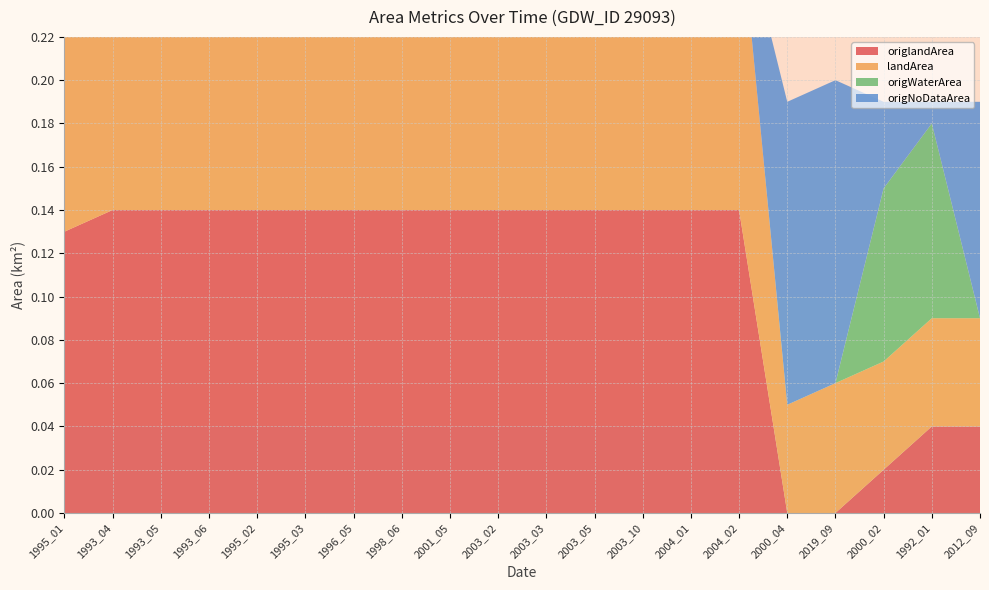

Reading left to right, transcribe all the data shown in this chart.

origlandArea: 1995_01=0.1	1993_04=0.1	1993_05=0.1	1993_06=0.1	1995_02=0.1	1995_03=0.1	1996_05=0.1	1998_06=0.1	2001_05=0.1	2003_02=0.1	2003_03=0.1	2003_05=0.1	2003_10=0.1	2004_01=0.1	2004_02=0.1	2000_04=0.0	2019_09=0.0	2000_02=0.0	1992_01=0.0	2012_09=0.0
landArea: 1995_01=0.1	1993_04=0.1	1993_05=0.1	1993_06=0.1	1995_02=0.1	1995_03=0.1	1996_05=0.1	1998_06=0.1	2001_05=0.1	2003_02=0.1	2003_03=0.1	2003_05=0.1	2003_10=0.1	2004_01=0.1	2004_02=0.1	2000_04=0.1	2019_09=0.1	2000_02=0.1	1992_01=0.1	2012_09=0.1
origWaterArea: 1995_01=0.0	1993_04=0.0	1993_05=0.0	1993_06=0.0	1995_02=0.0	1995_03=0.0	1996_05=0.0	1998_06=0.0	2001_05=0.0	2003_02=0.0	2003_03=0.0	2003_05=0.0	2003_10=0.0	2004_01=0.0	2004_02=0.0	2000_04=0.0	2019_09=0.0	2000_02=0.1	1992_01=0.1	2012_09=0.0
origNoDataArea: 1995_01=0.0	1993_04=0.0	1993_05=0.0	1993_06=0.0	1995_02=0.0	1995_03=0.0	1996_05=0.0	1998_06=0.0	2001_05=0.0	2003_02=0.0	2003_03=0.0	2003_05=0.0	2003_10=0.0	2004_01=0.0	2004_02=0.0	2000_04=0.1	2019_09=0.1	2000_02=0.0	1992_01=0.0	2012_09=0.1